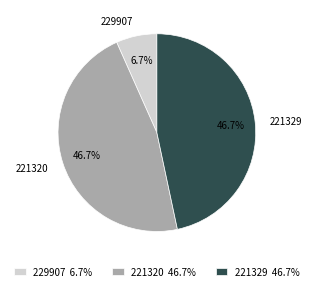

To the nearest percent, what is the difference between the 221320 and 229907 slice percentages?

40%